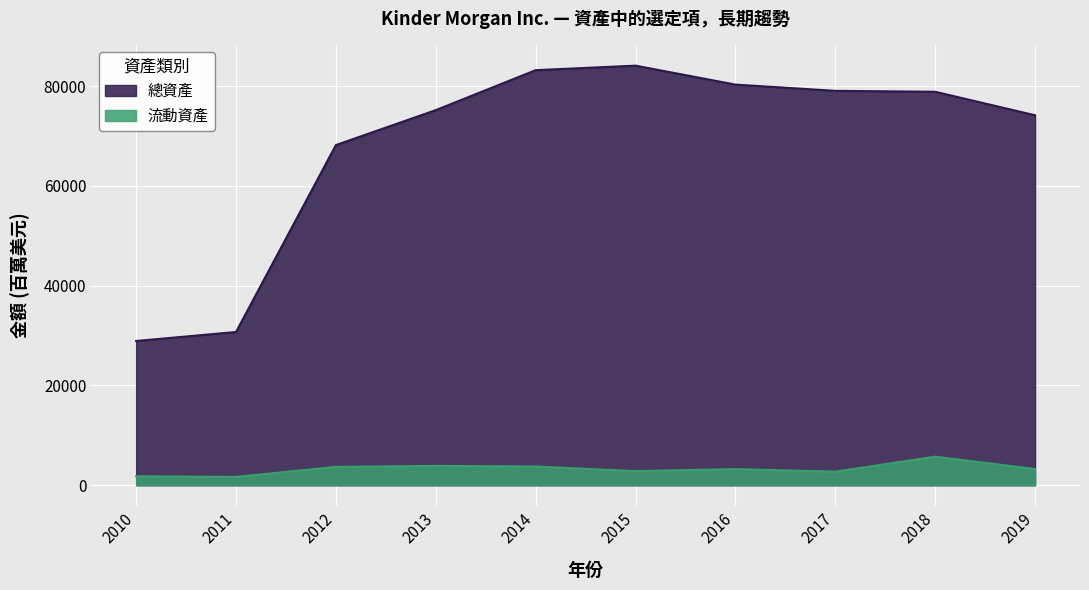

At 2016, list the series in order from largest to smallest.

總資產, 流動資產